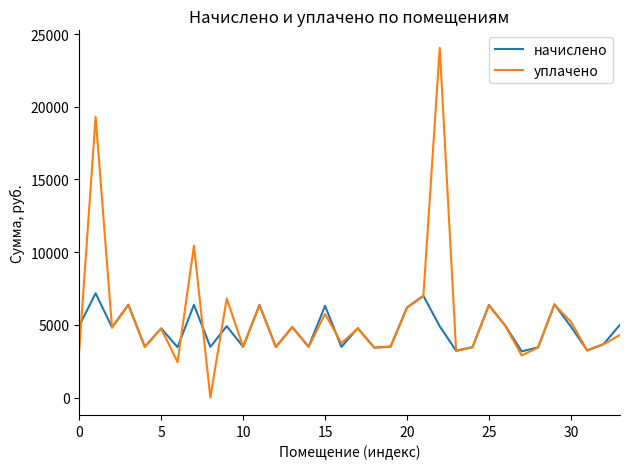

List the series in order of their overall mean, lowest first.

начислено, уплачено